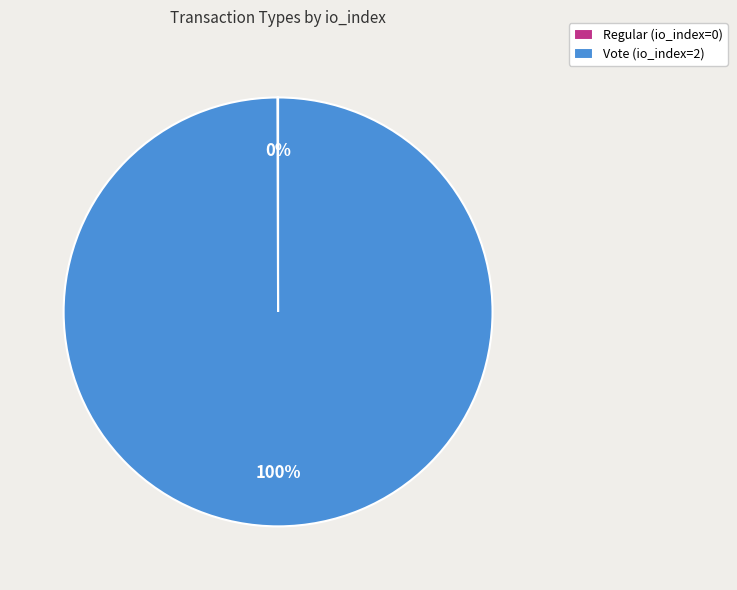

The Vote (io_index=2) slice represents 100% of the pie. True or false?

True